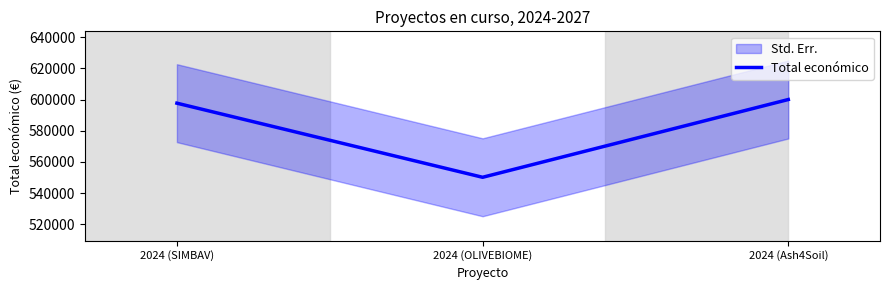

What is the sum of all values?

1747762